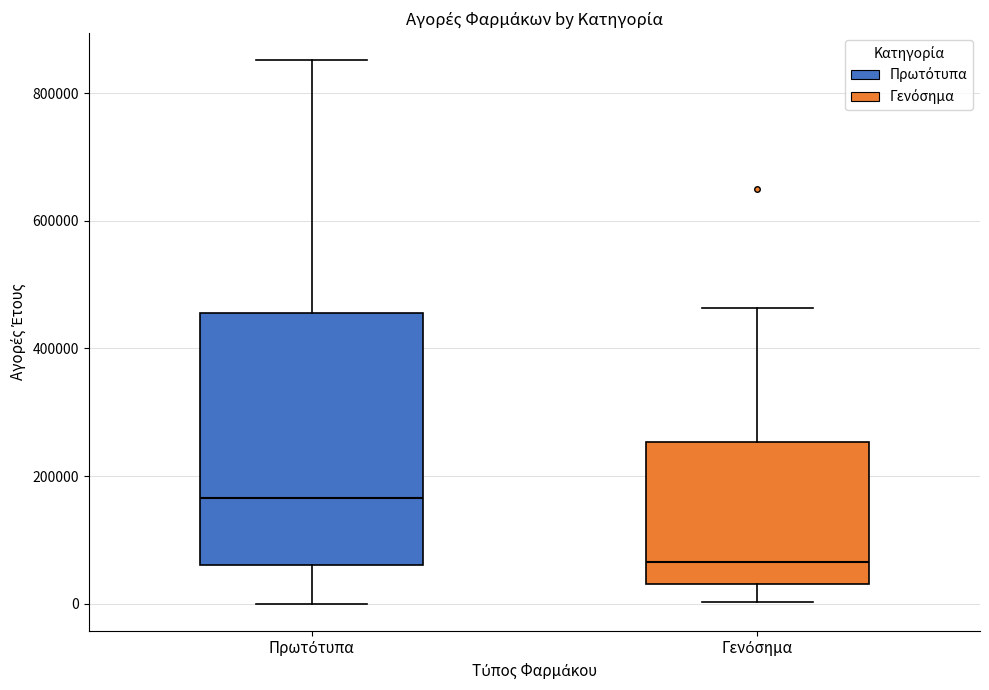

Which box is the tallest, from its lower edge to its upper edge?

Πρωτότυπα